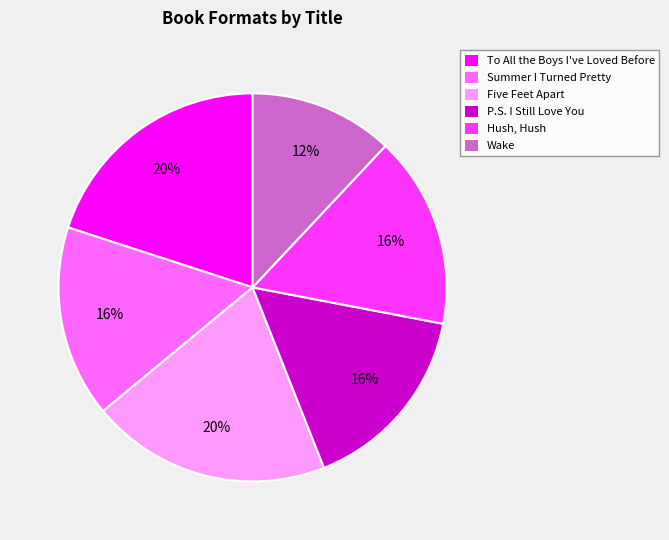

Is there a majority slice in this chart?

No